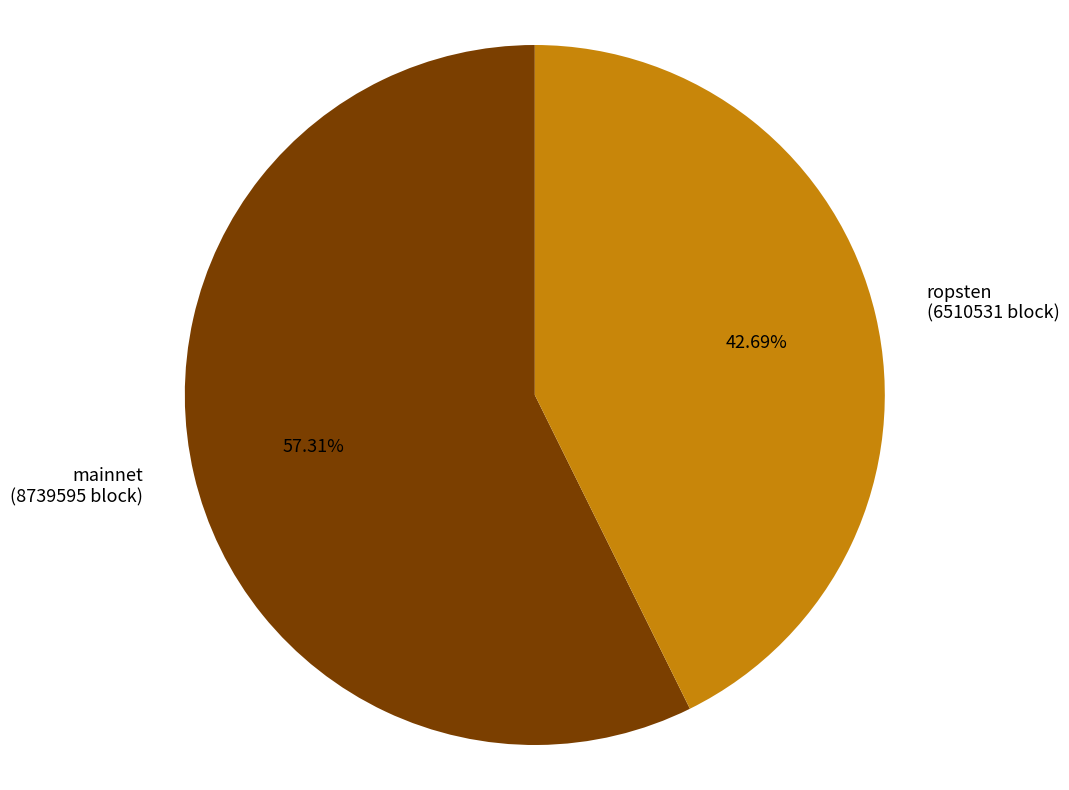

Between mainnet and ropsten, which is larger?

mainnet